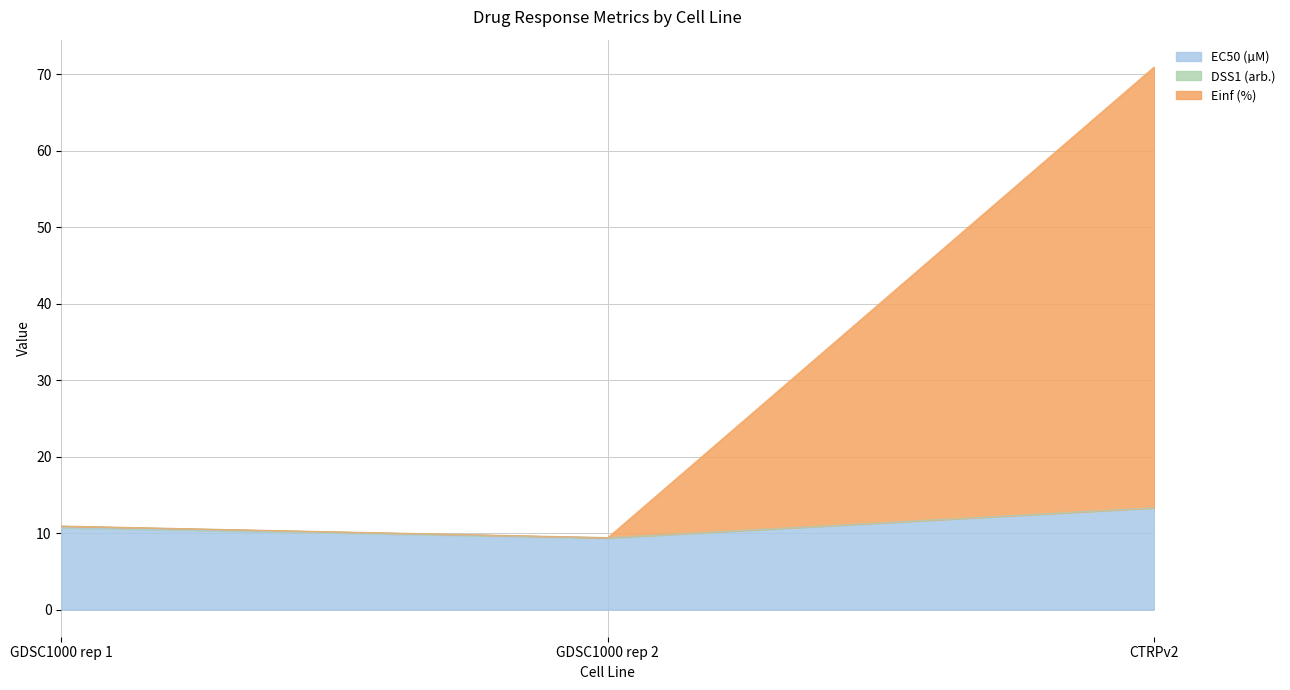

The EC50 (µM) series shows 12.9 at GDSC1000 rep 2. True or false?

False